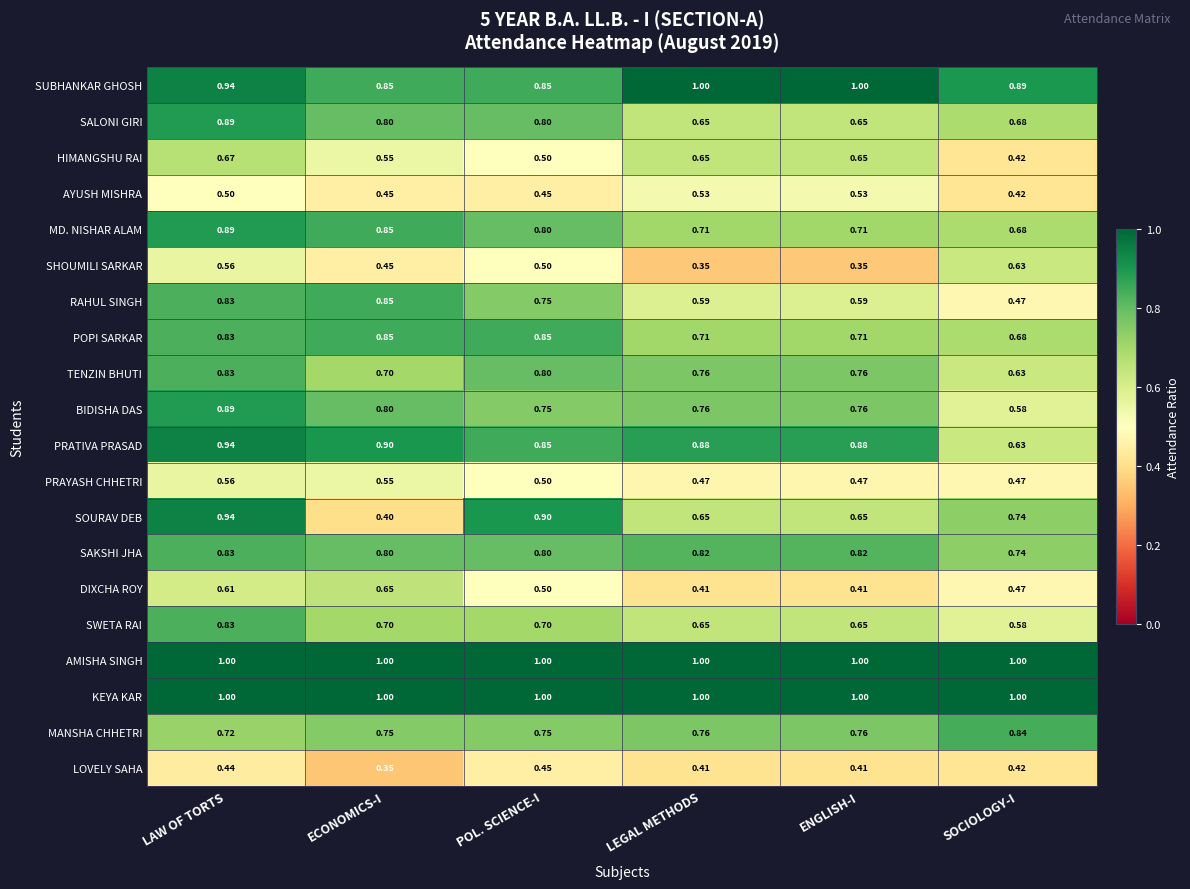

At which label does MANSHA CHHETRI reach its peak?

SOCIOLOGY-I